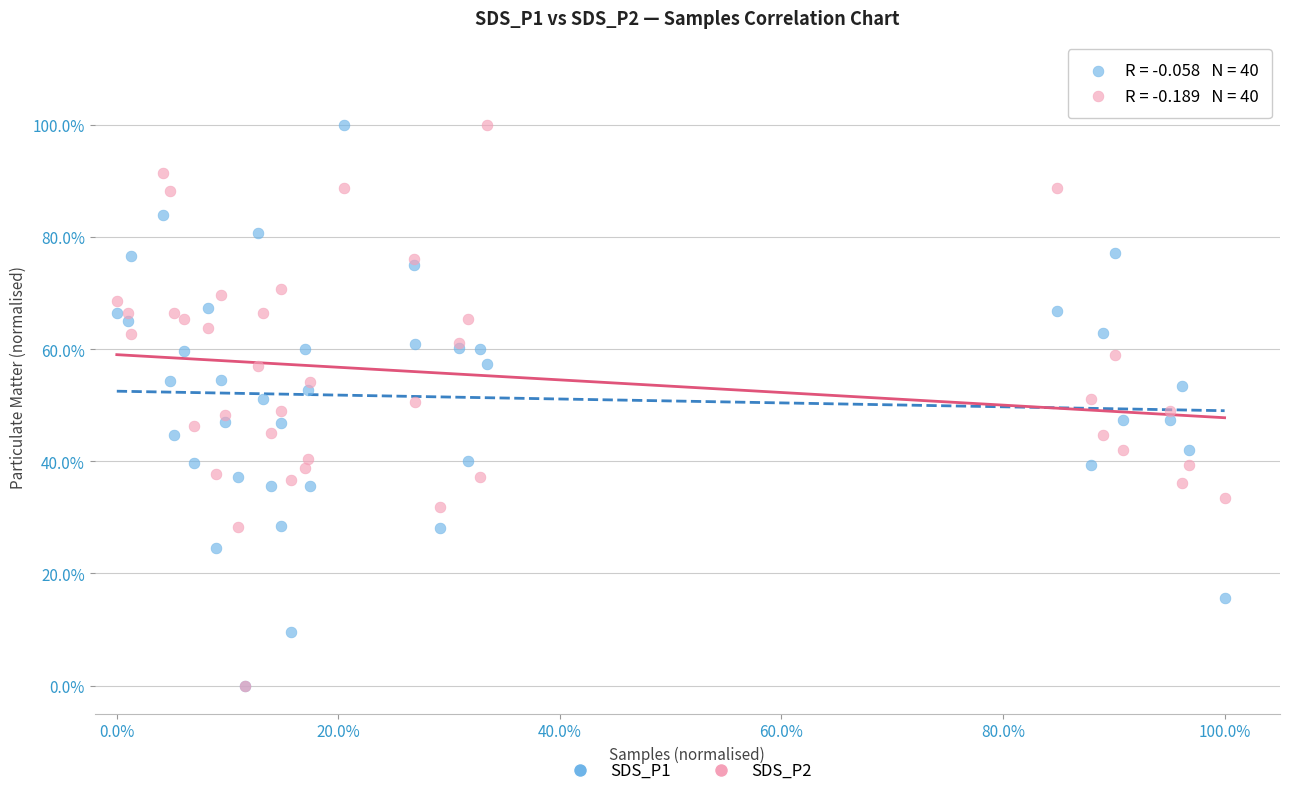

What are all the series names shown in the legend?

SDS_P1, SDS_P2